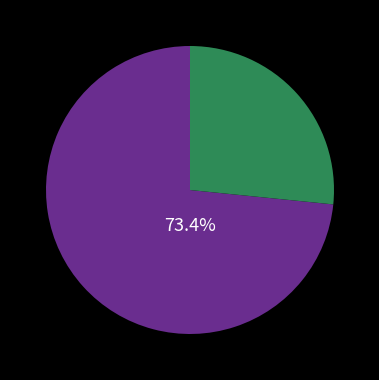

Is there a majority slice in this chart?

Yes